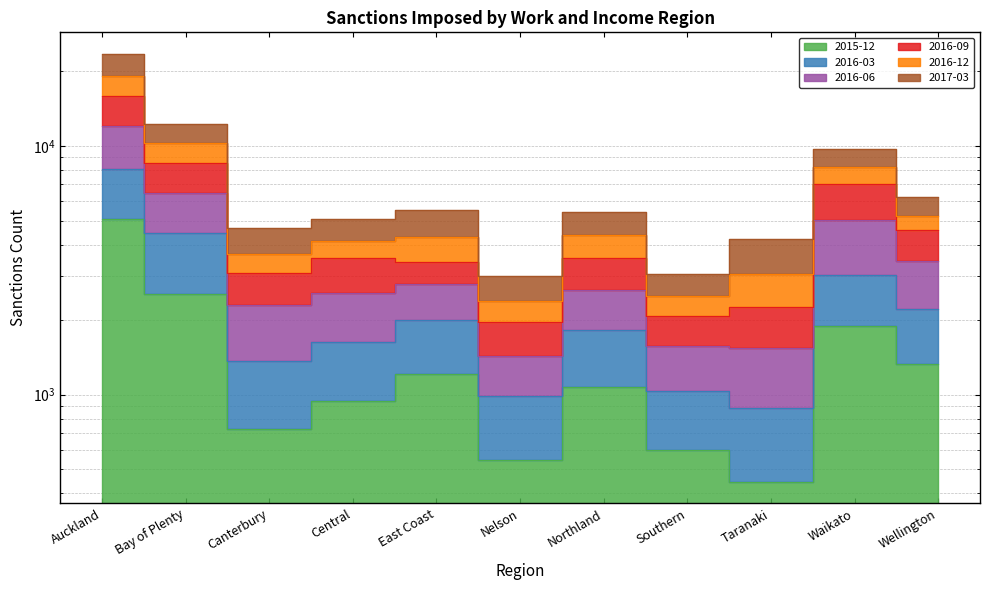

True or false: 2016-06 and 2016-03 cross at least once.

False